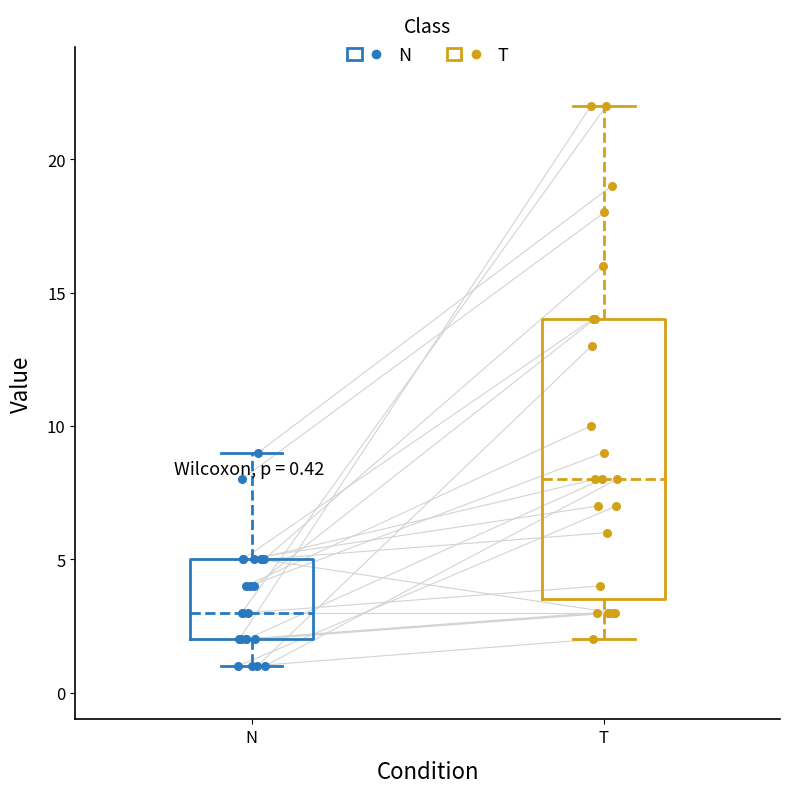

Which box has the lowest median line?

N